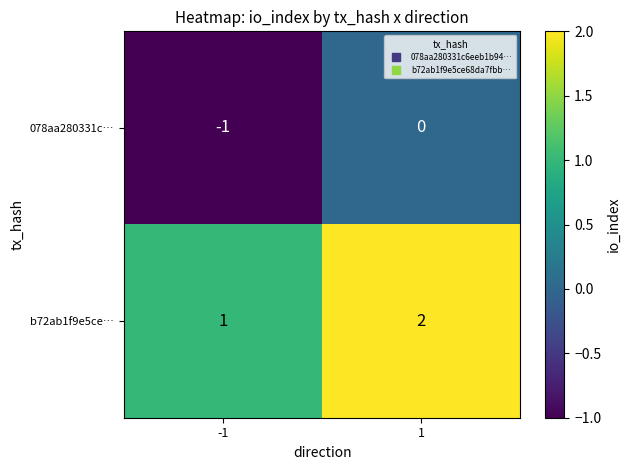

Is it true that b72ab1f9e5ce… equals 1 at -1?

True